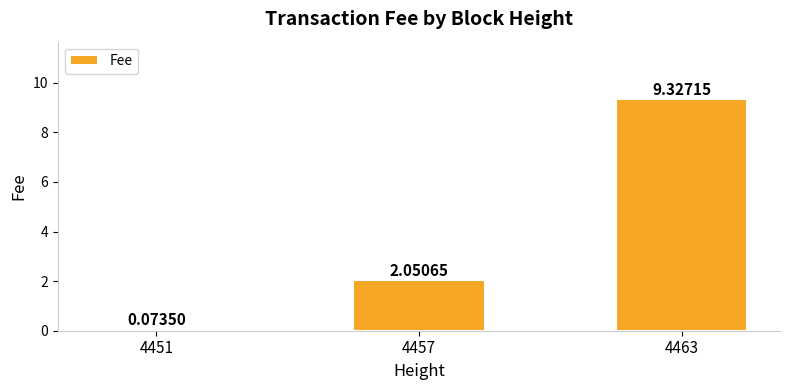

The chart shows a value of 3.6 at 4457. True or false?

False